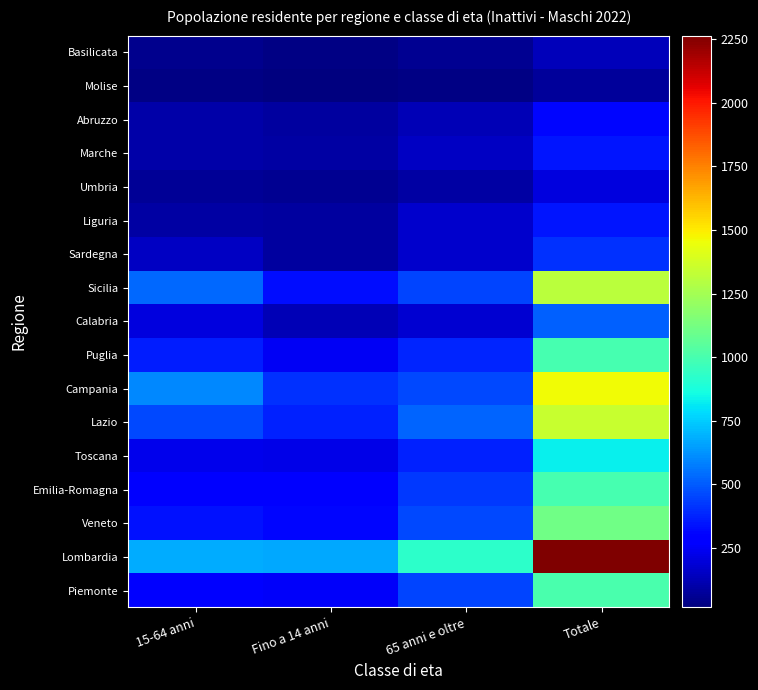

How many data points does each series have?

4